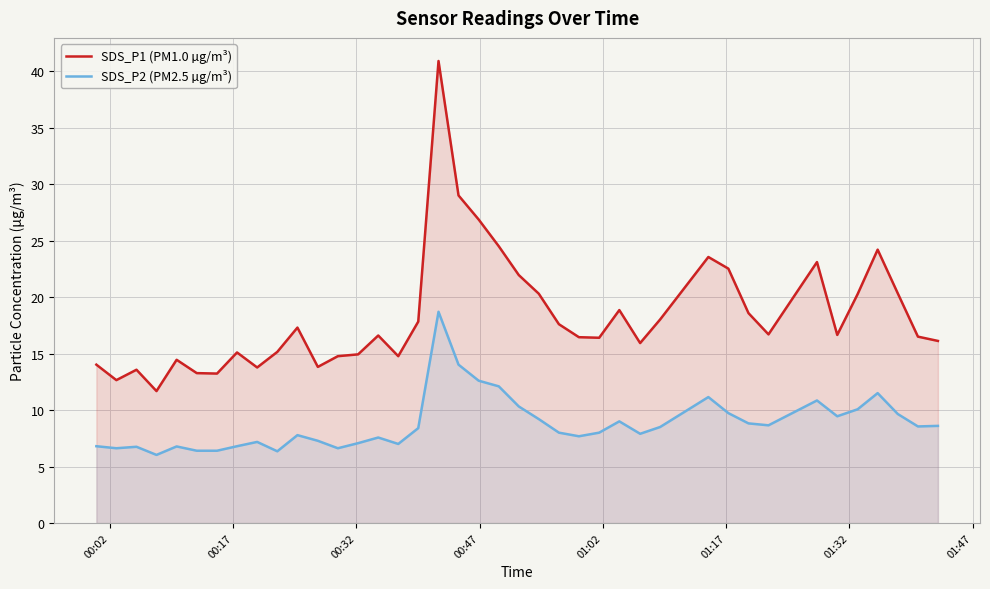

What is the average value of the SDS_P1 (PM1.0 µg/m³) series?

18.3